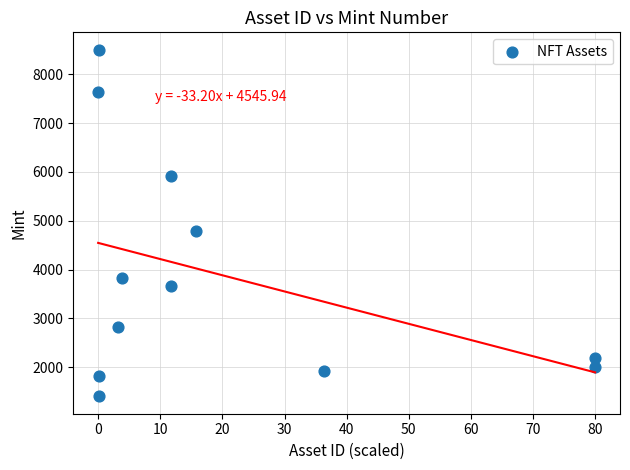

What is the average Y value?

3873